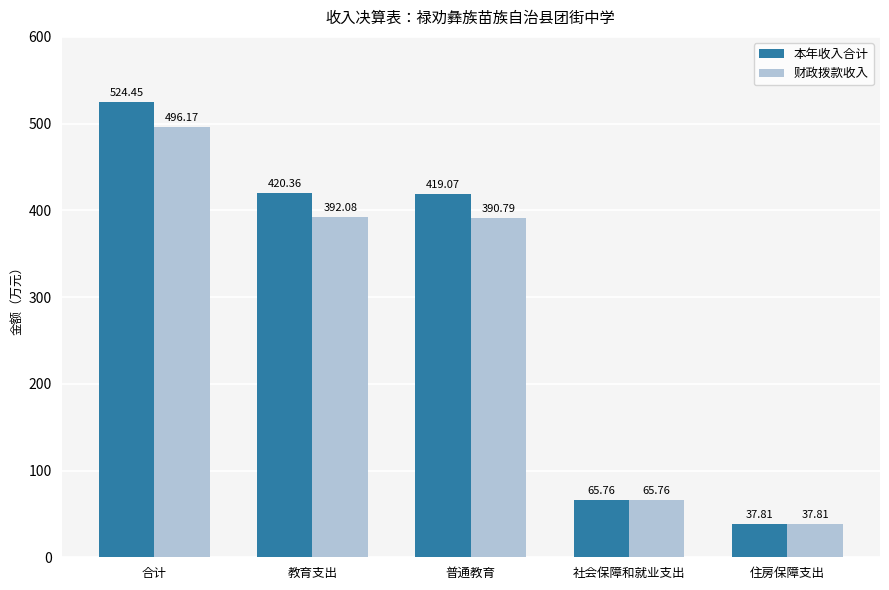

What value does the 财政拨款收入 series have at 住房保障支出?

37.8